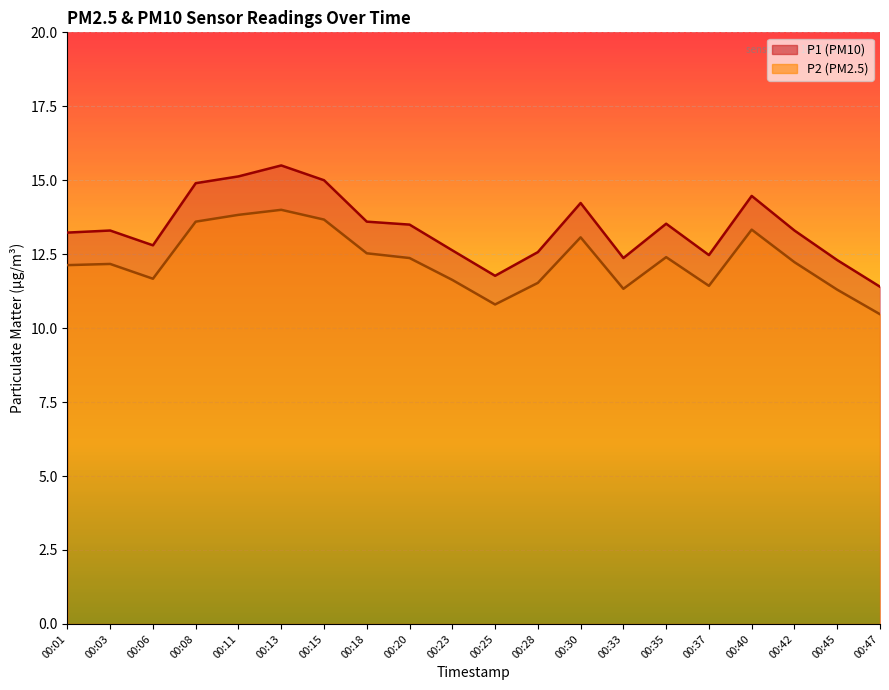

How many interior local peaks does the P2 series have?

5